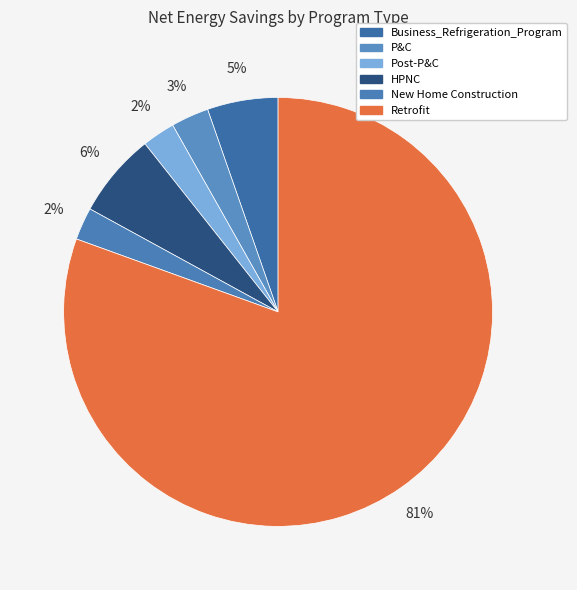

To the nearest percent, what is the combined percentage of Retrofit and Business_Refrigeration_Program?

86%